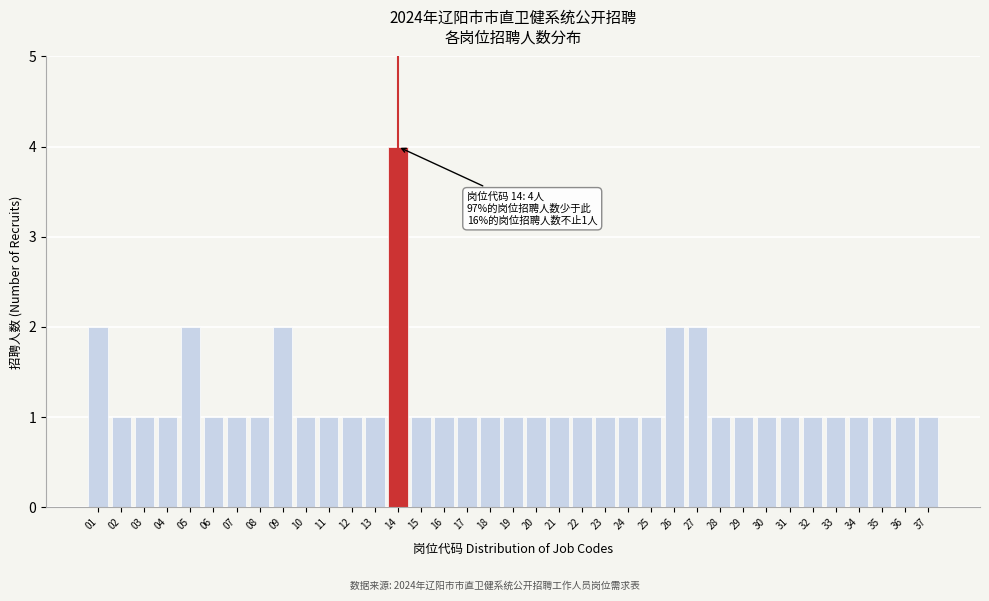

What is the value of the 36th bar from the left?

1